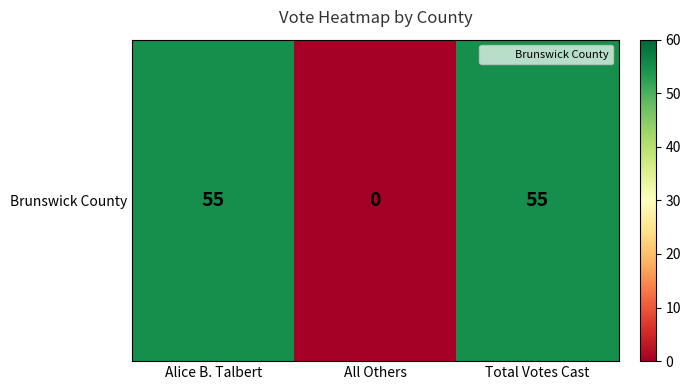

Count the values in the range 0 to 55.

3